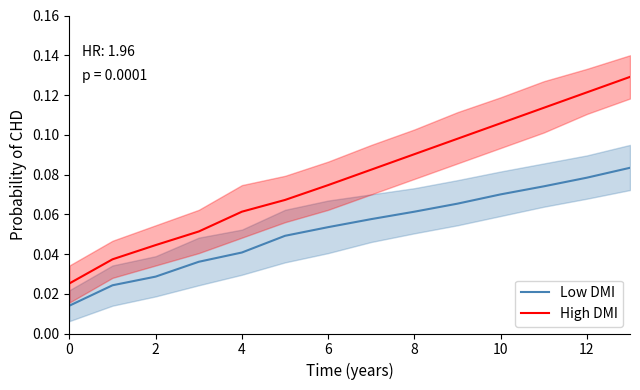

What is the sum of the High DMI values at 0 and 9?

0.1